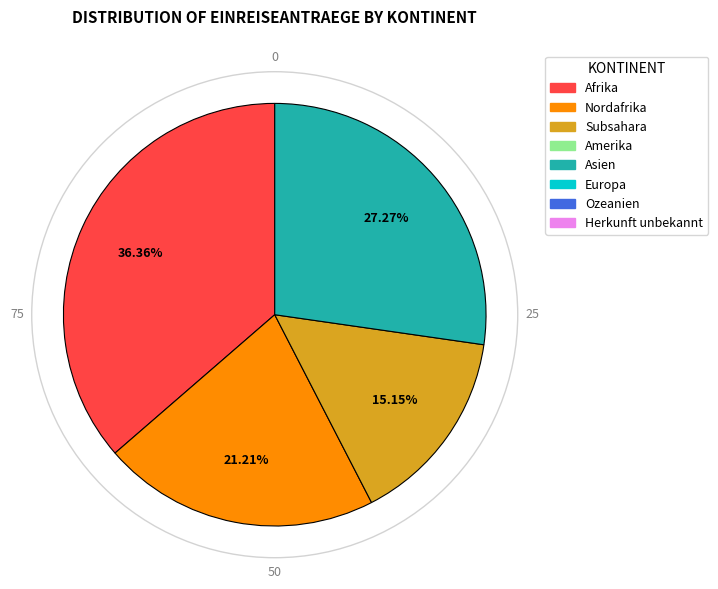

How many segments does this pie chart have?

4